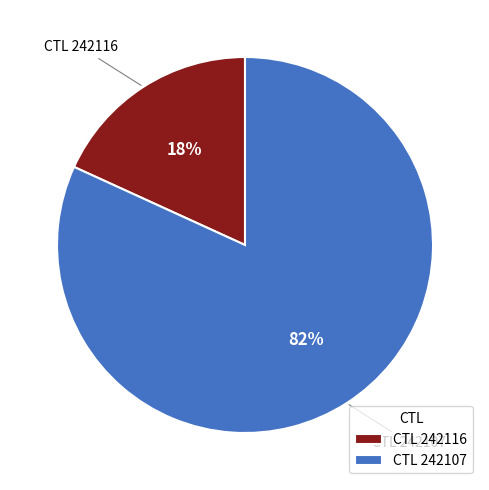

To the nearest percent, what percentage of the pie is CTL 242116?

18%